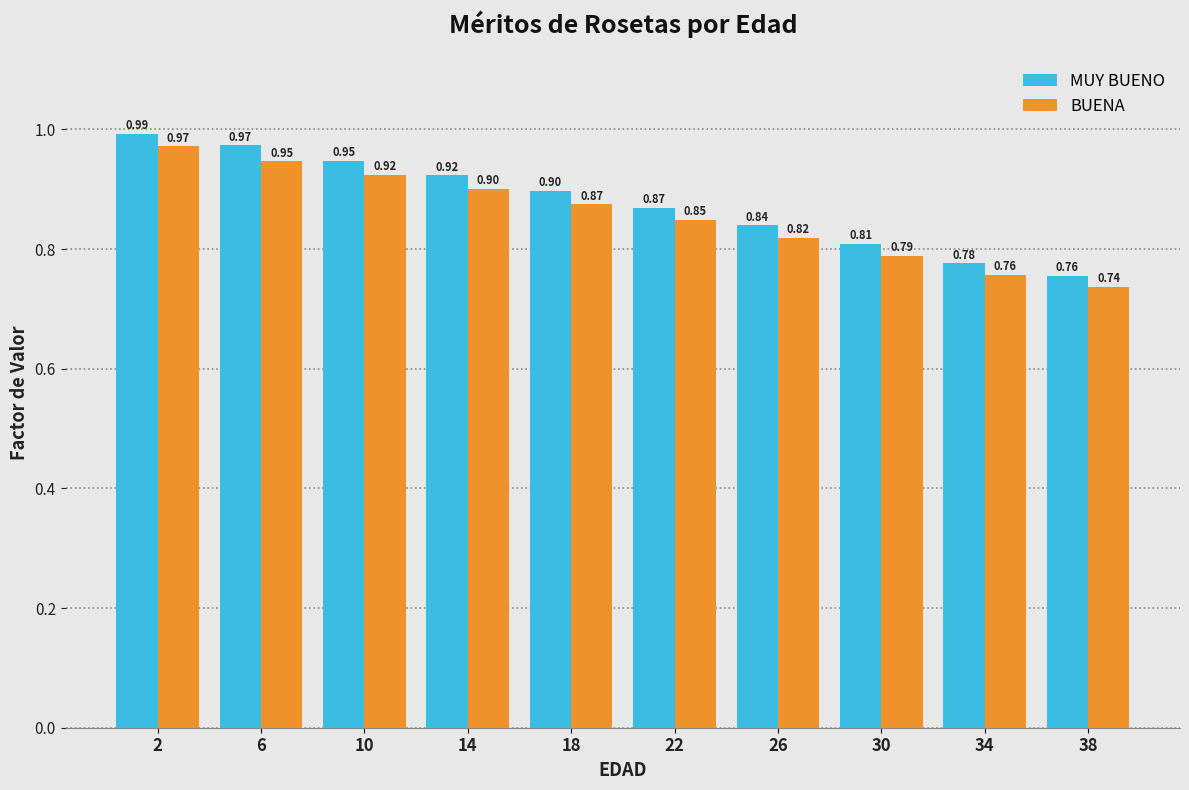

Rank the categories by BUENA value from lowest to highest.

38, 34, 30, 26, 22, 18, 14, 10, 6, 2